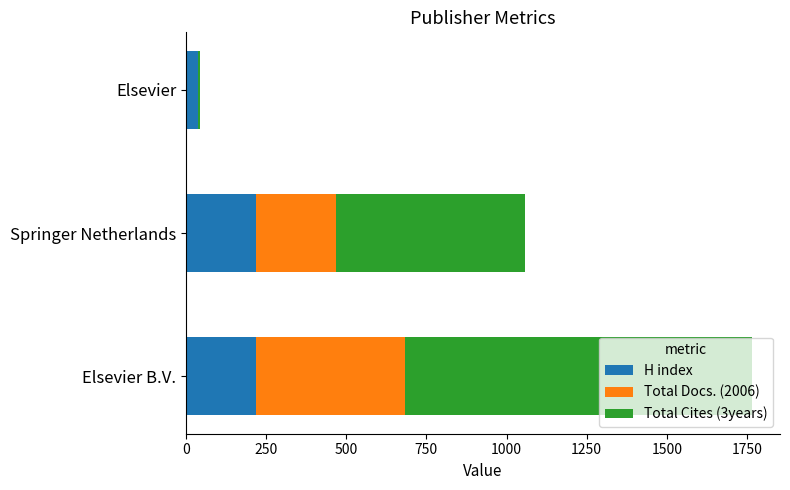

What is the total value across all series at Springer Netherlands?

1059